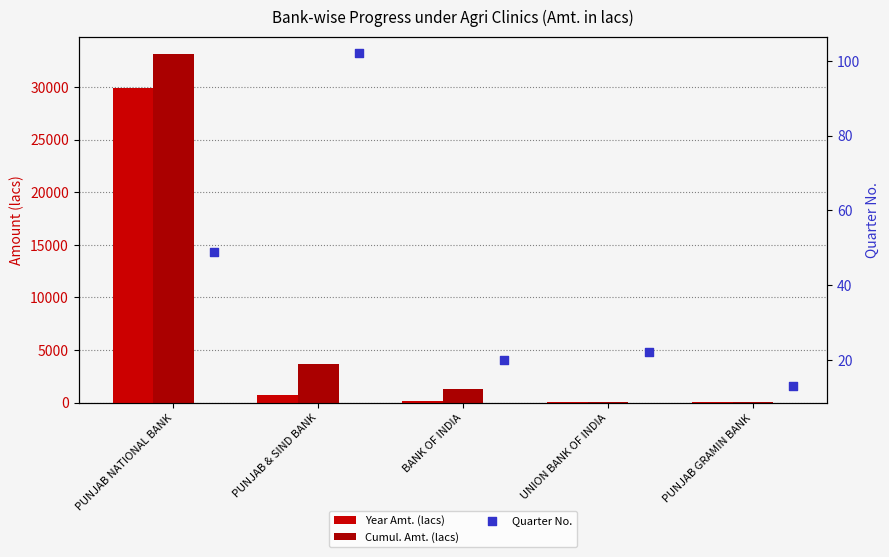

Which series has the largest total across all categories?

Cumul. Amt. (lacs)